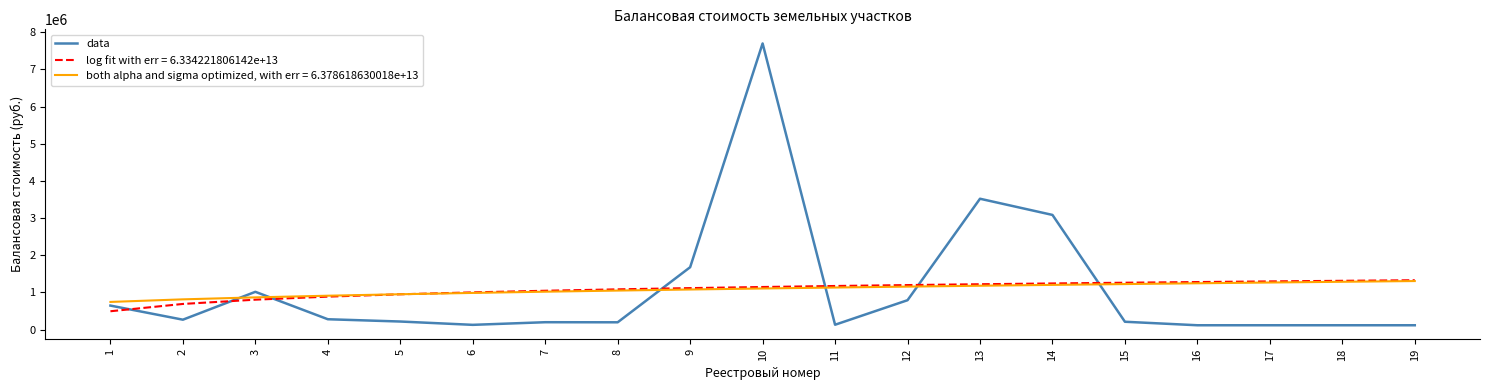

Is the value of data at 13 greater than the value of log fit with err = 6.334221806142e+13 at 15?

Yes